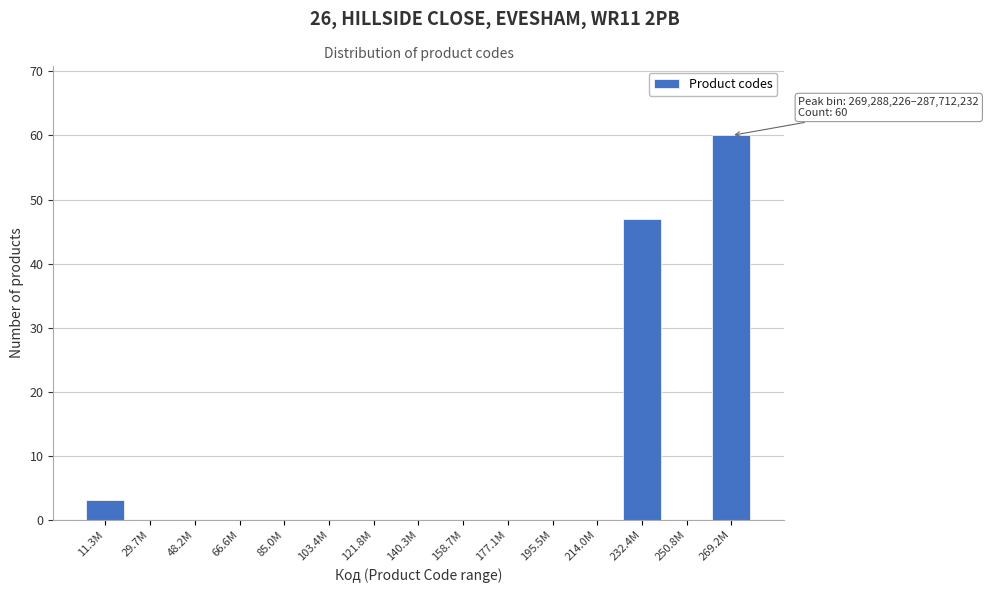

Reading right to left, extract all data points from this chart.

269.2M=60	250.8M=0	232.4M=47	214.0M=0	195.5M=0	177.1M=0	158.7M=0	140.3M=0	121.8M=0	103.4M=0	85.0M=0	66.6M=0	48.2M=0	29.7M=0	11.3M=3